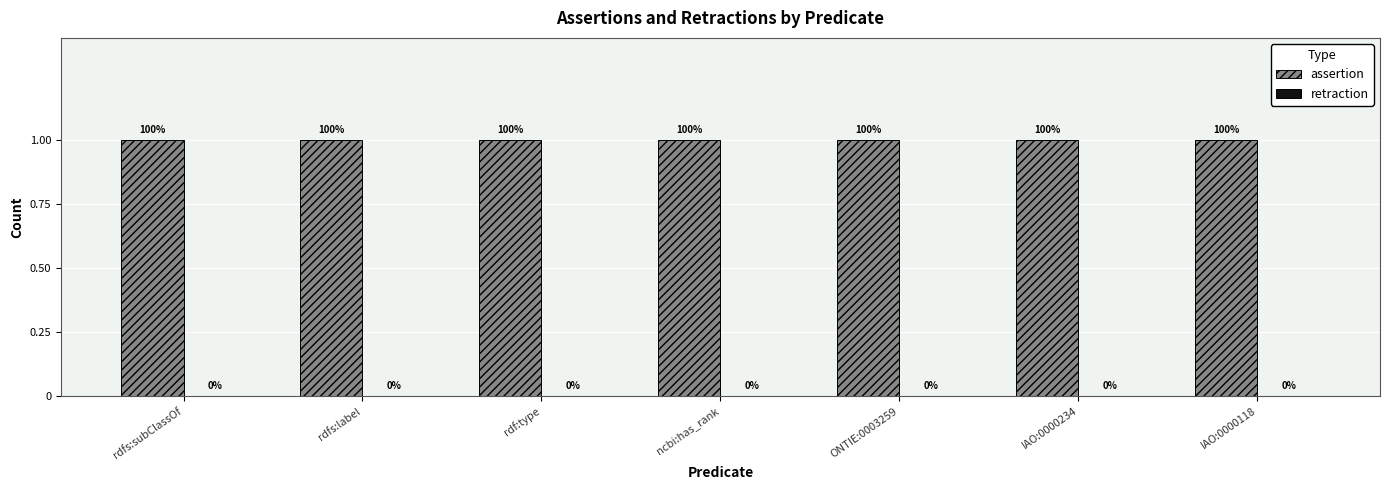

Which has a higher value, ONTIE:0003259 or ncbi:has_rank?

ONTIE:0003259